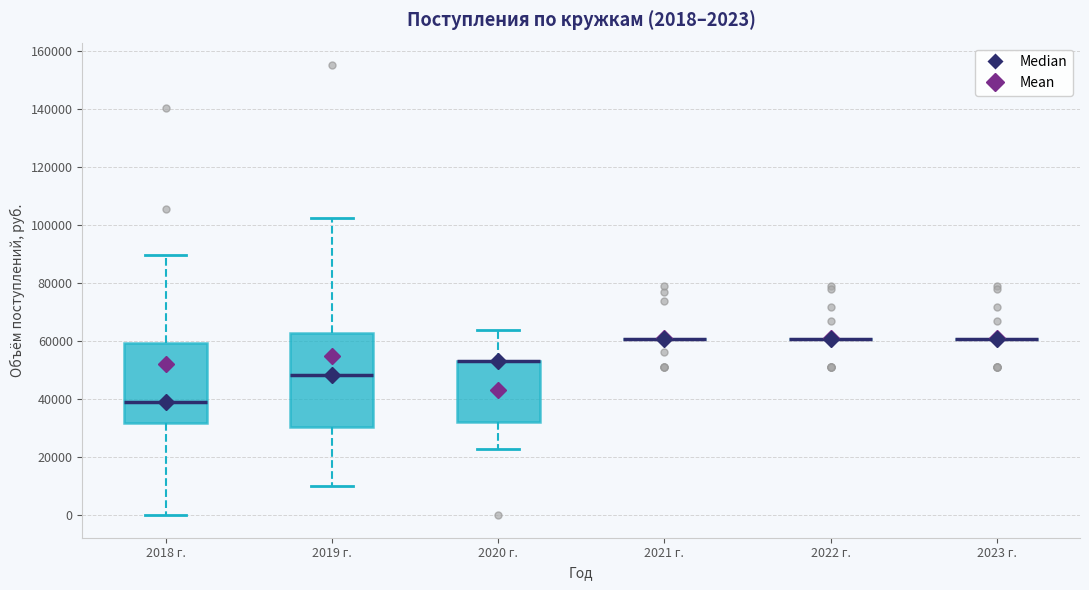

Comparing the boxes themselves (not the whiskers), which one is the tallest?

2019 г.